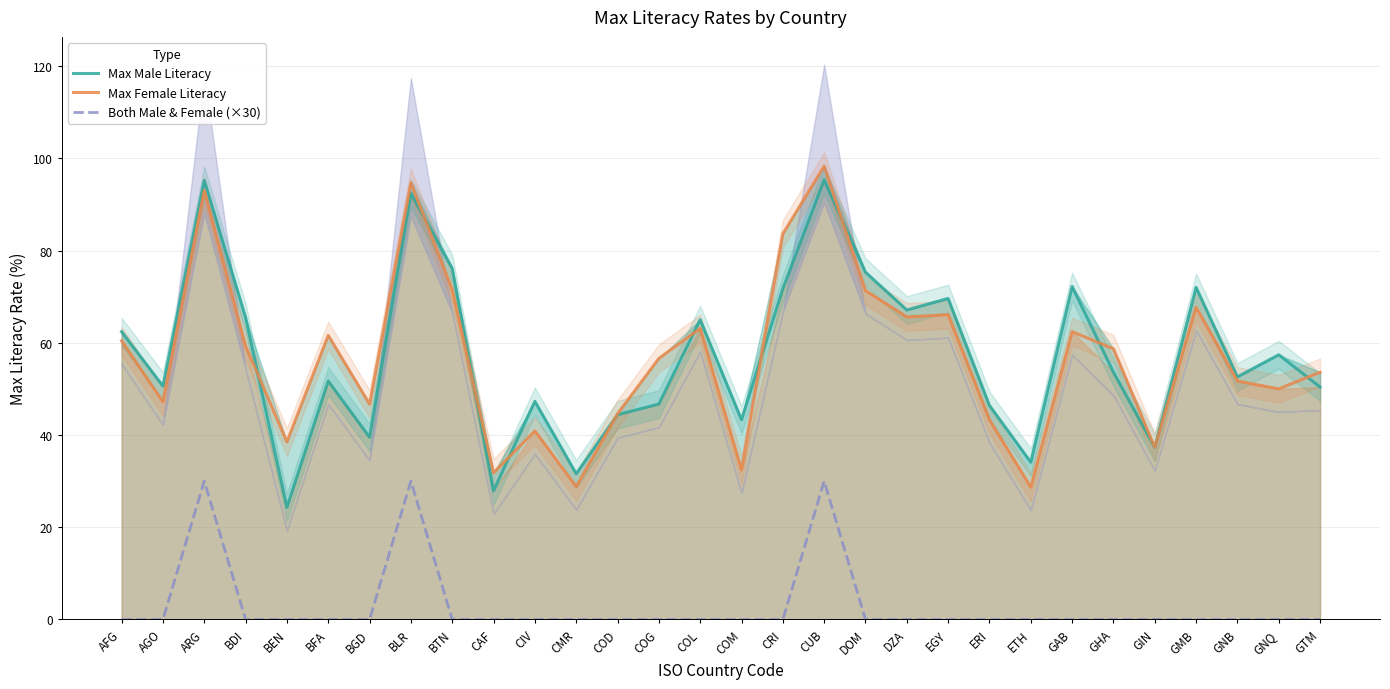

List the series in order of their peak value, highest first.

Max Female Literacy, Max Male Literacy, Both Male & Female (×30)